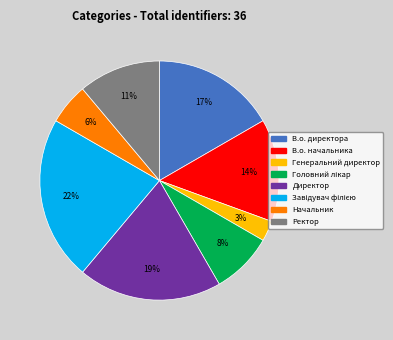

Is it true that Ректор is 11% of the pie?

True